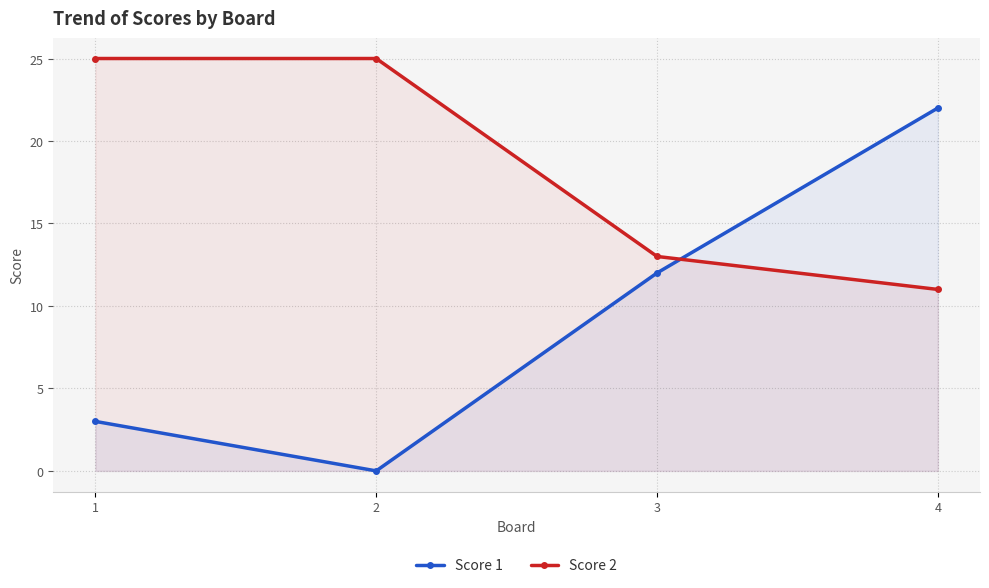

Where does the Score 1 series first go above 12?

4